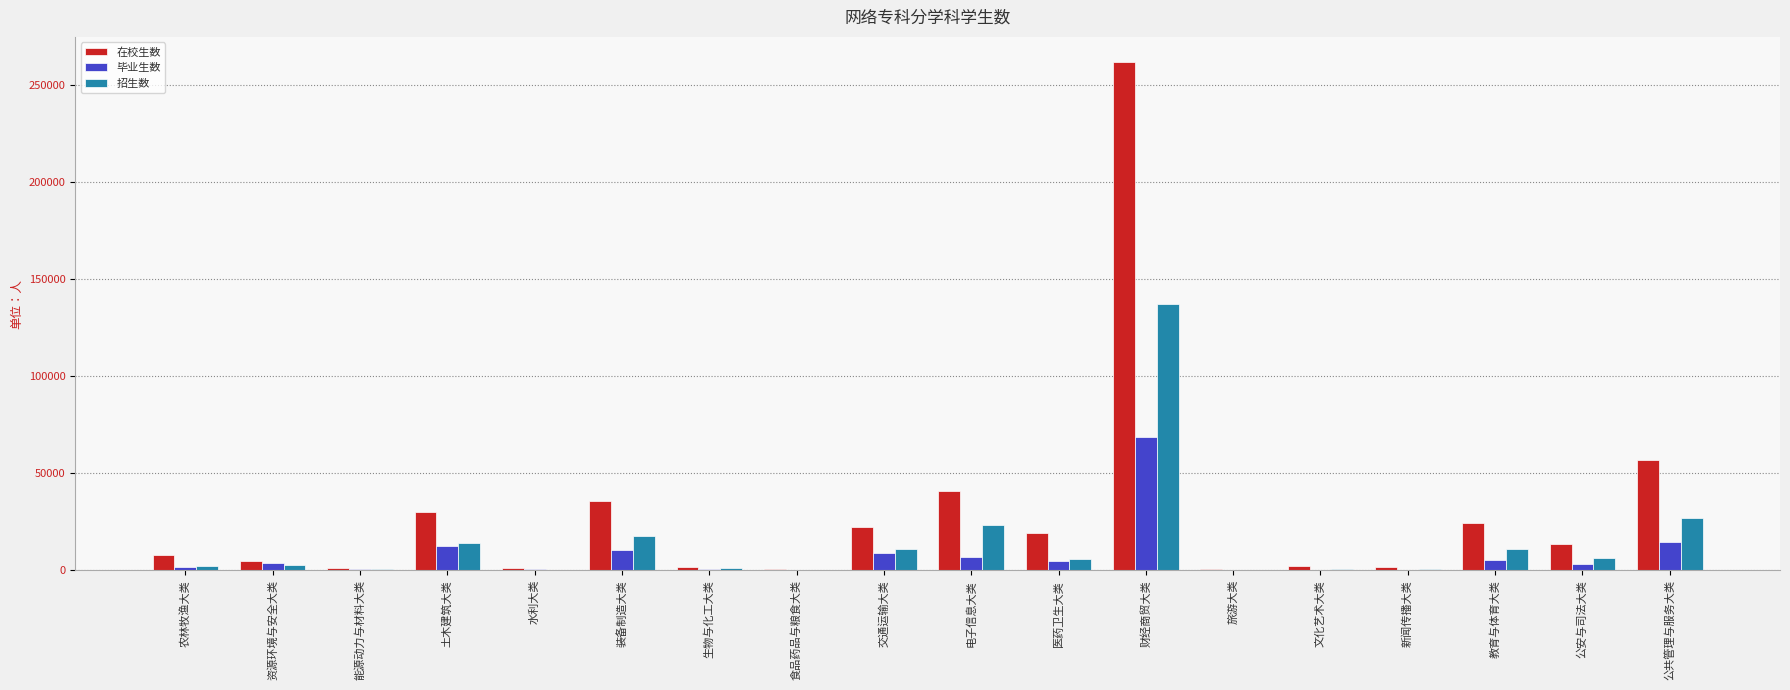

Which series changed the most between 电子信息大类 and 旅游大类?

在校生数